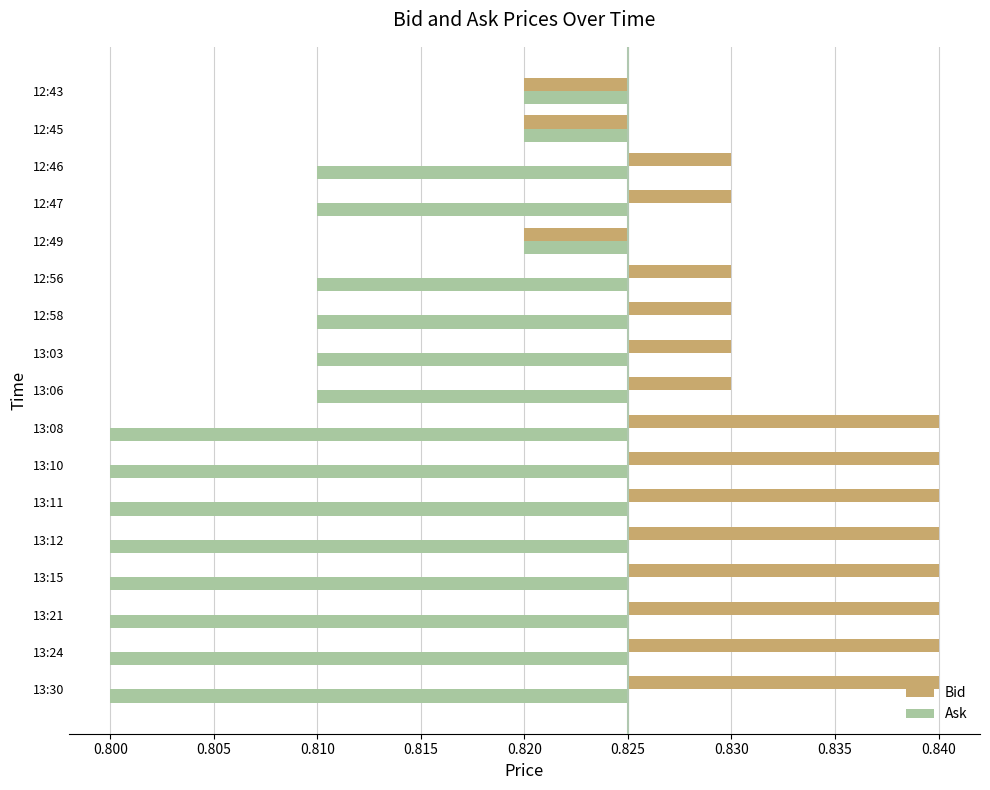

What are all the series names shown in the legend?

Bid, Ask